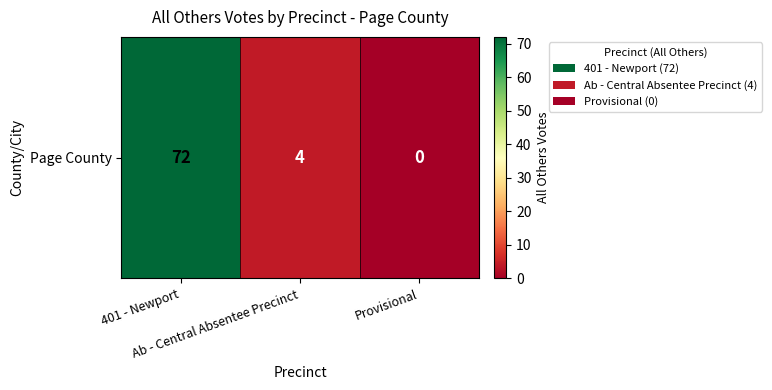

Reading right to left, list all the values displayed in this chart.

0	4	72